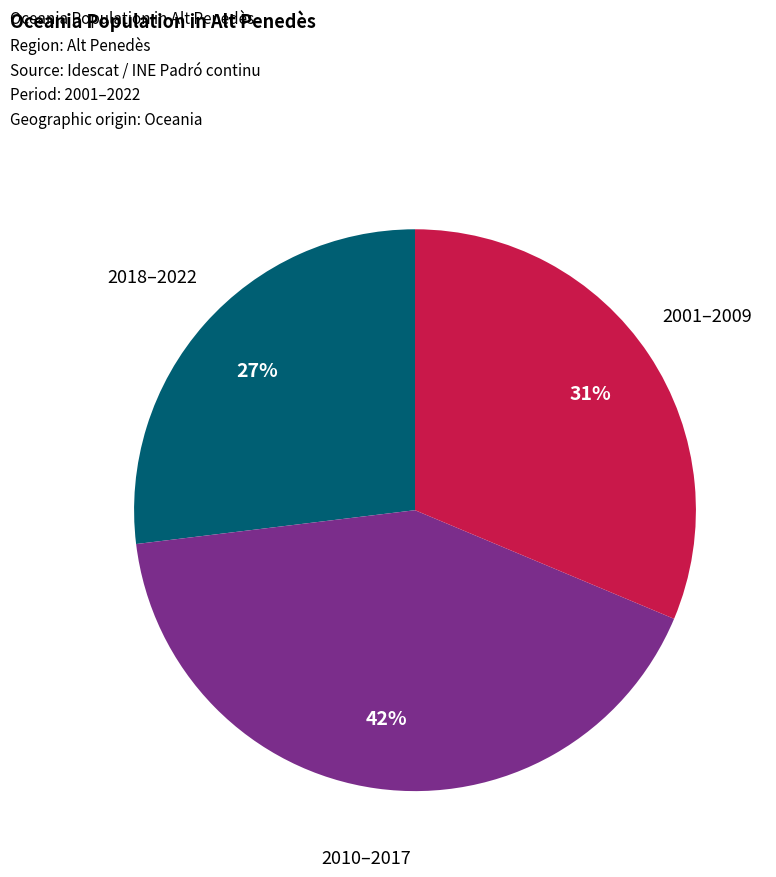

To the nearest percent, what is the average slice percentage?

33%